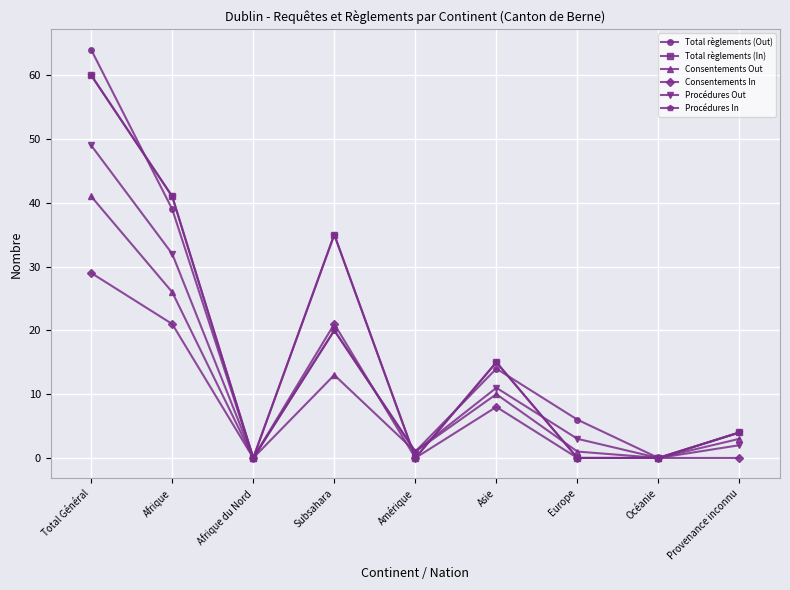

Does the chart have visible grid lines?

Yes